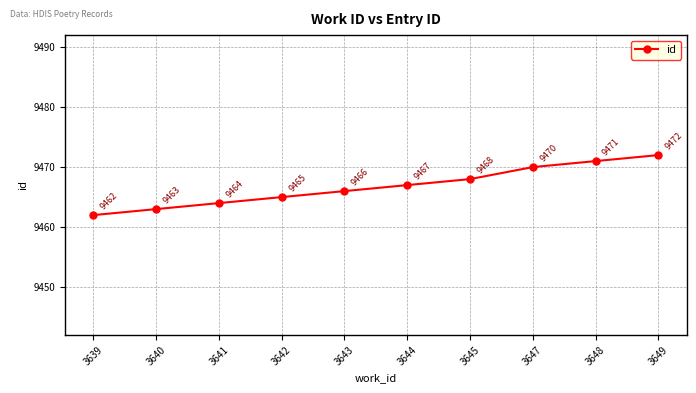

Rank the categories by value from highest to lowest.

3649, 3648, 3647, 3645, 3644, 3643, 3642, 3641, 3640, 3639